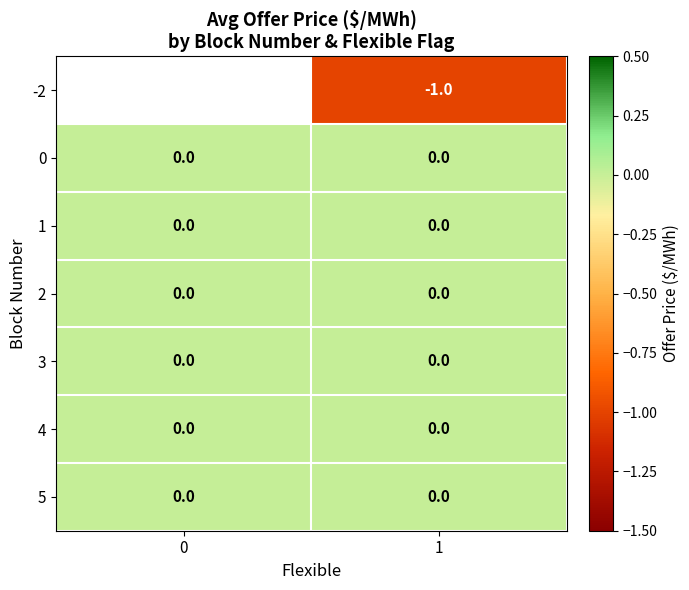

True or false: 3 has a value of 0 at 0.

True